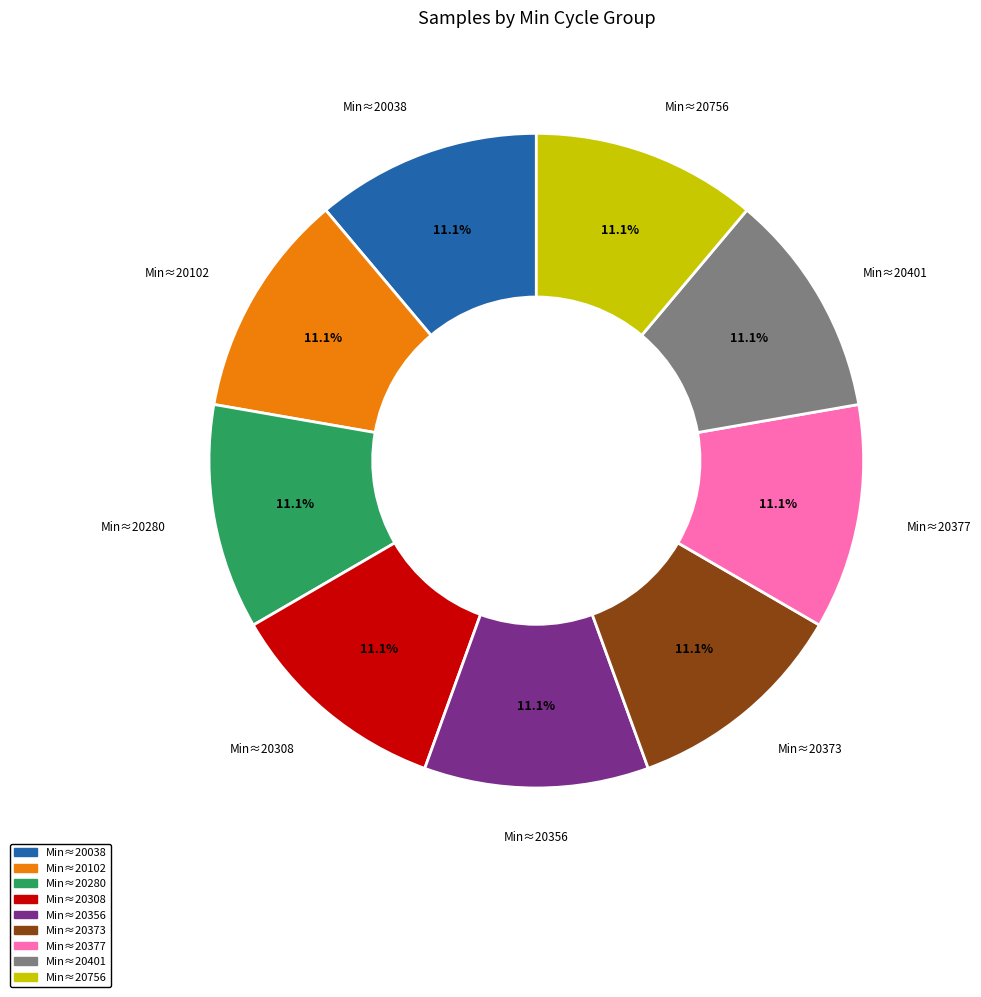

What portion of the pie excludes Min≈20308?

88.9%